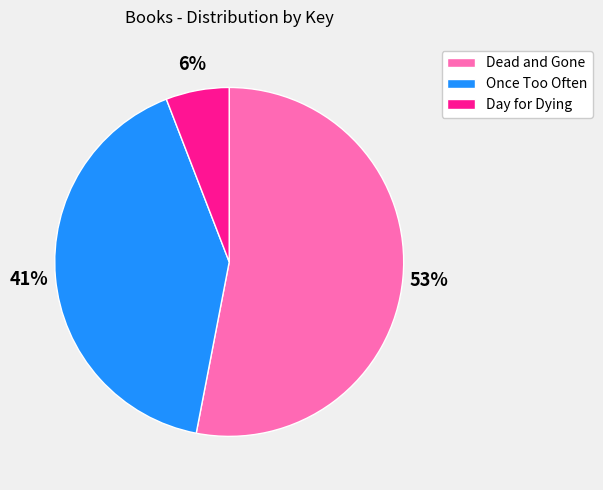

To the nearest percent, what is the difference between the largest and smallest slice percentages?

47%